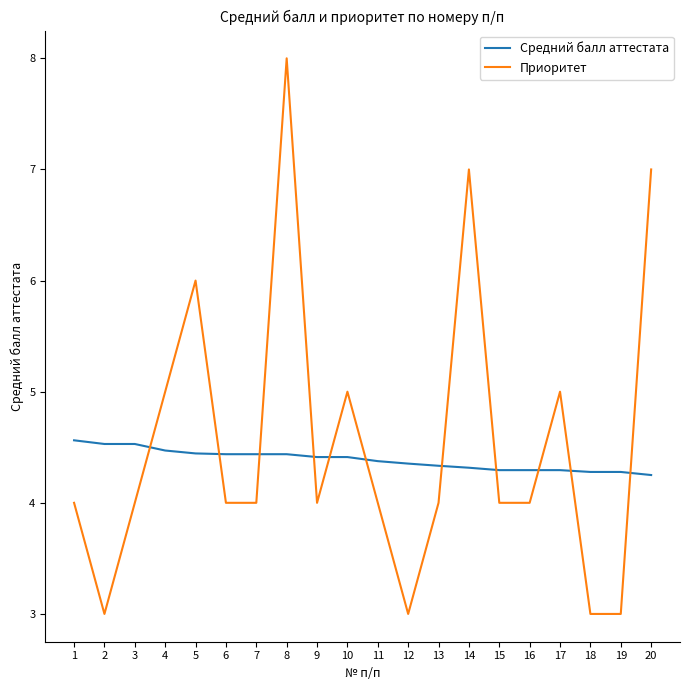

Which series has the largest total across all categories?

Приоритет